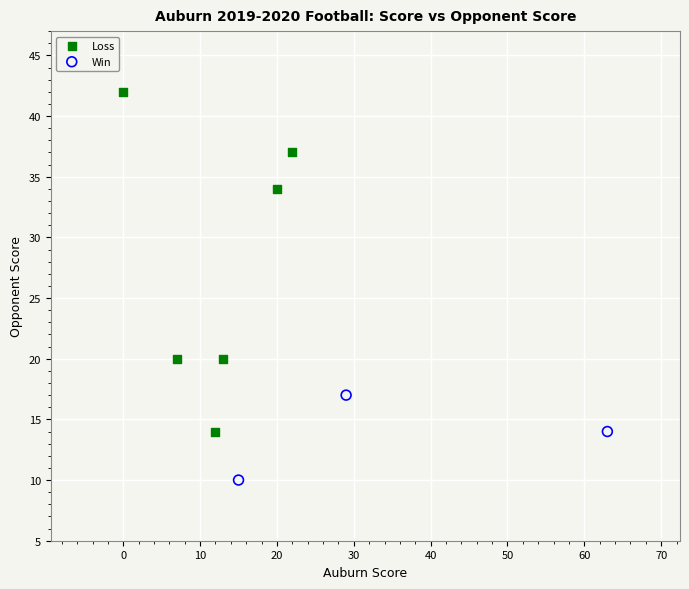

Which series contains the highest Y value?

Loss